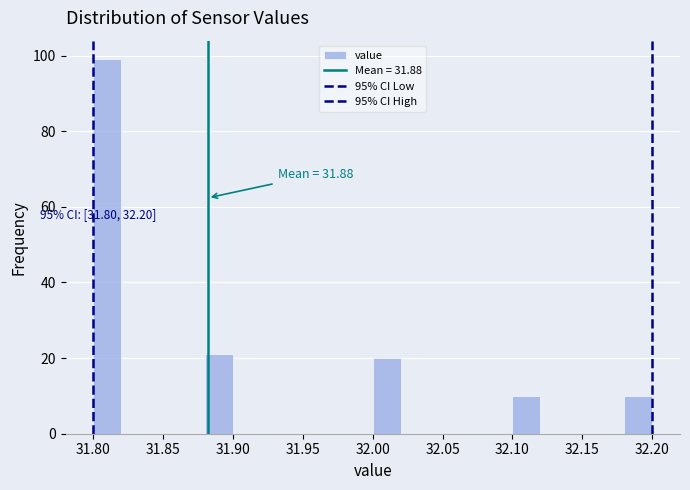

Which range on the x-axis has the tallest bar?

31.80 to 31.82